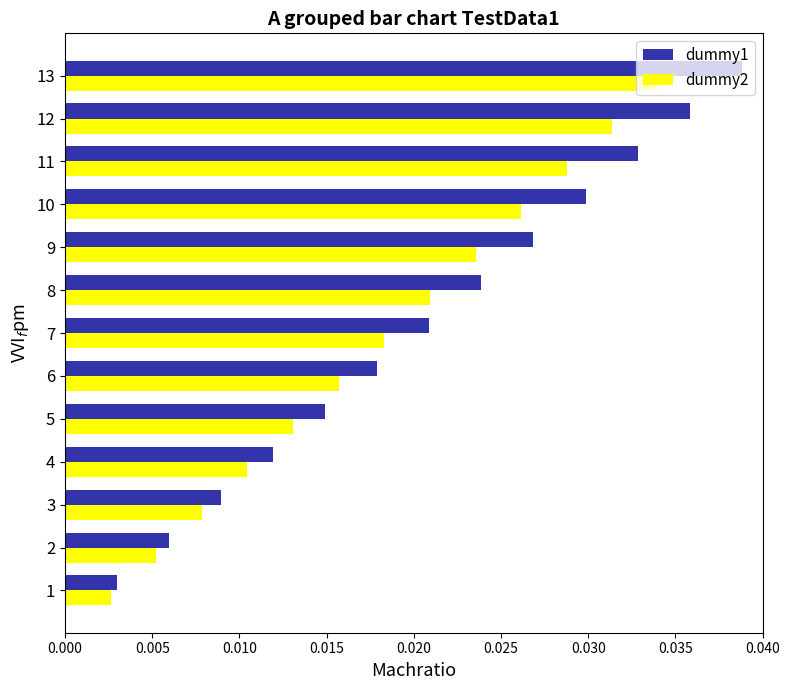

Which series has the largest range (max minus min)?

dummy1